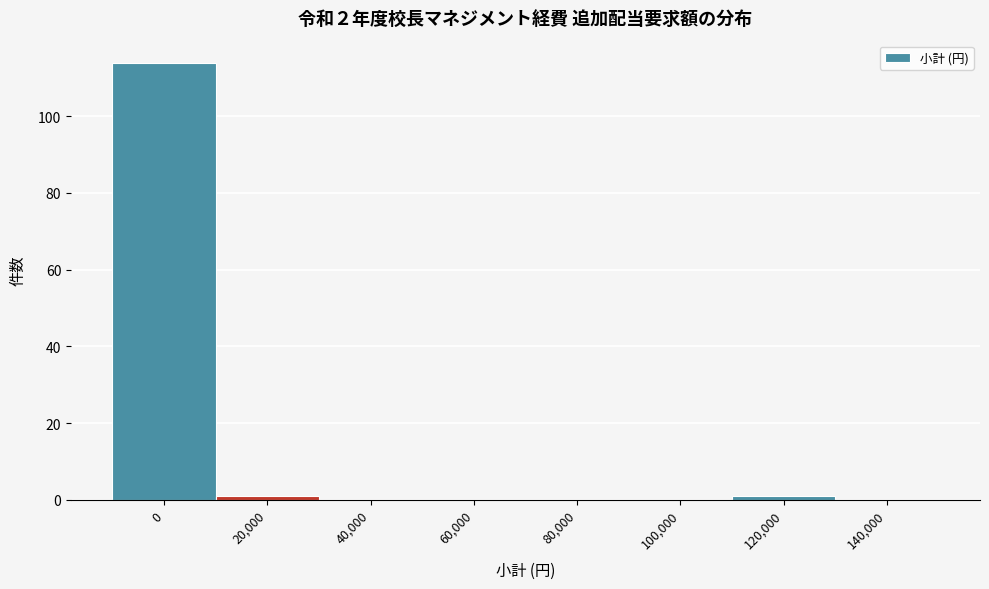

Reading right to left, extract all data points from this chart.

140,000=0	120,000=1	100,000=0	80,000=0	60,000=0	40,000=0	20,000=1	0=114